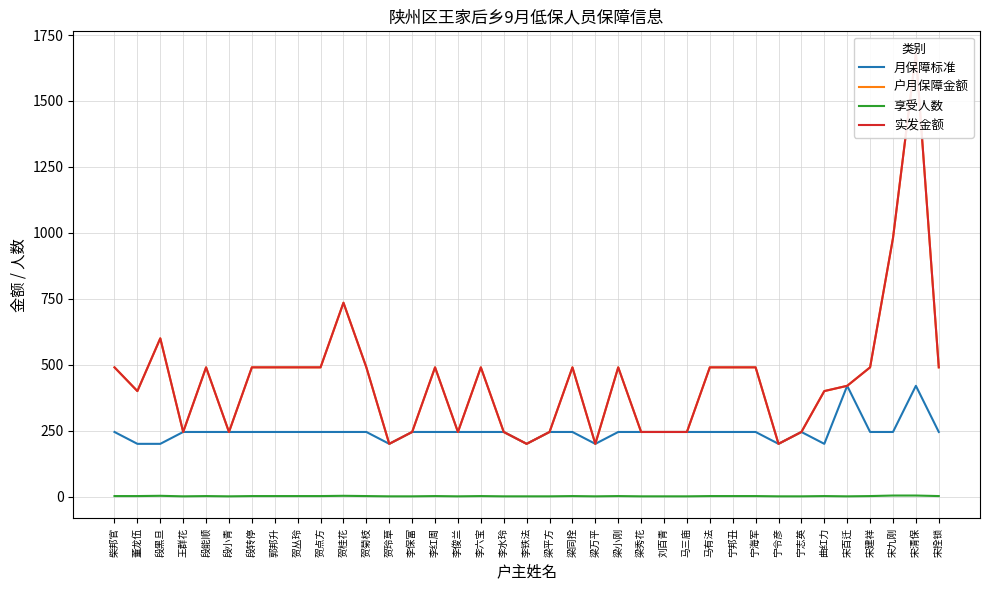

What is the difference between the highest and lowest values at 梁秀花?

244